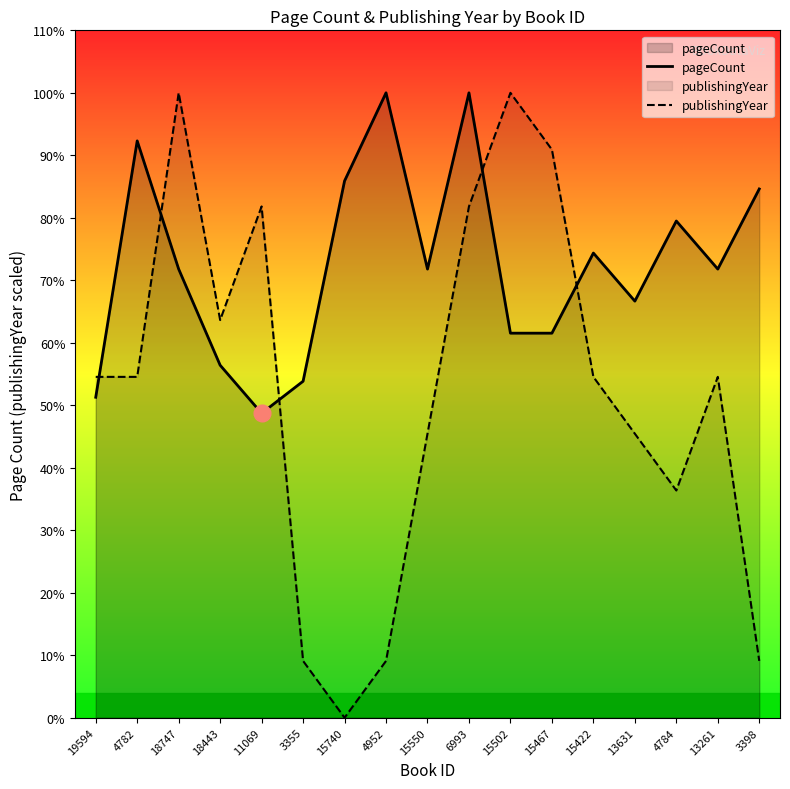

Rank the series at 15740 from lowest to highest value.

publishingYear, pageCount